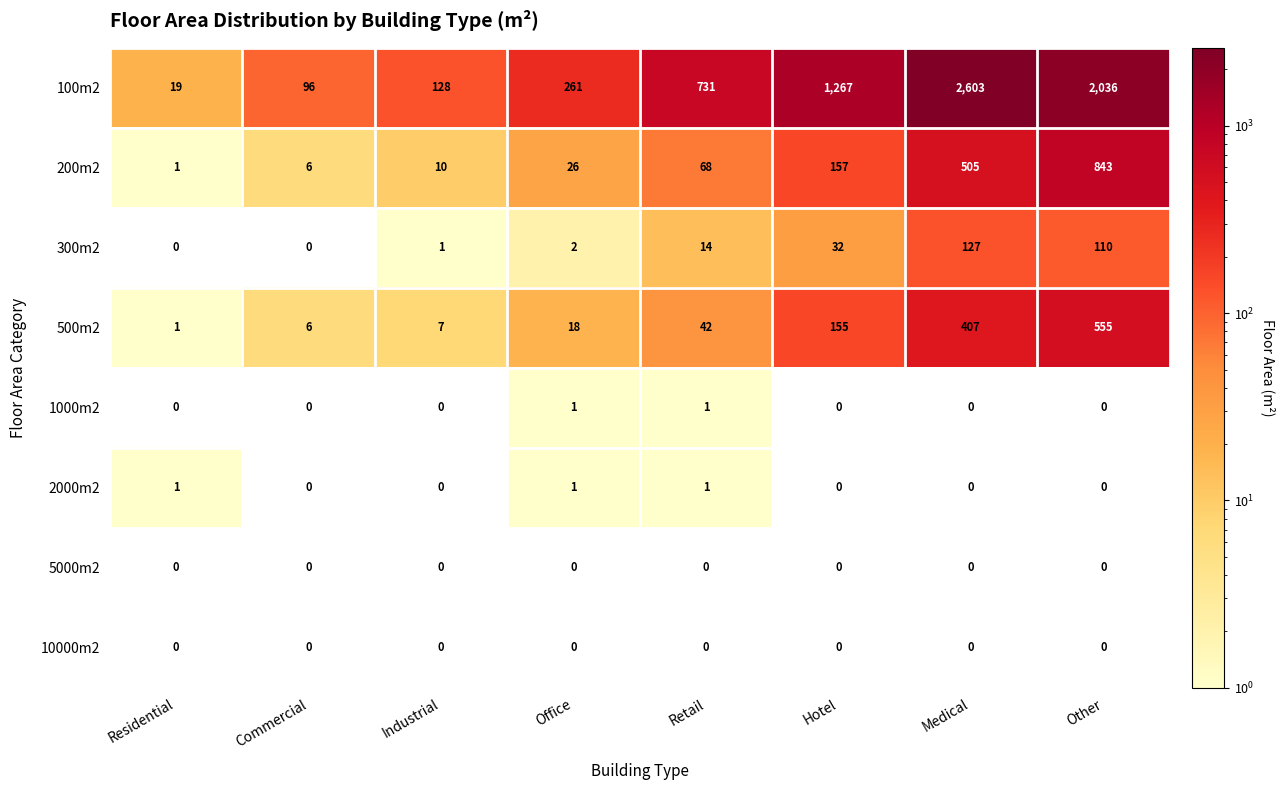

What is the greatest value displayed?

2603